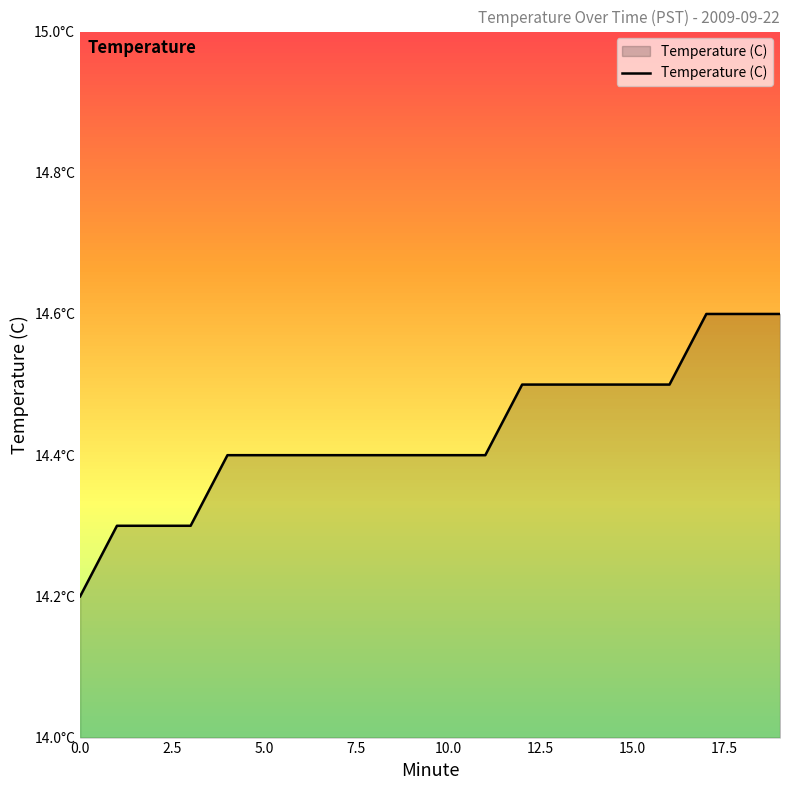

Is this an area chart (filled region under the line)?

Yes